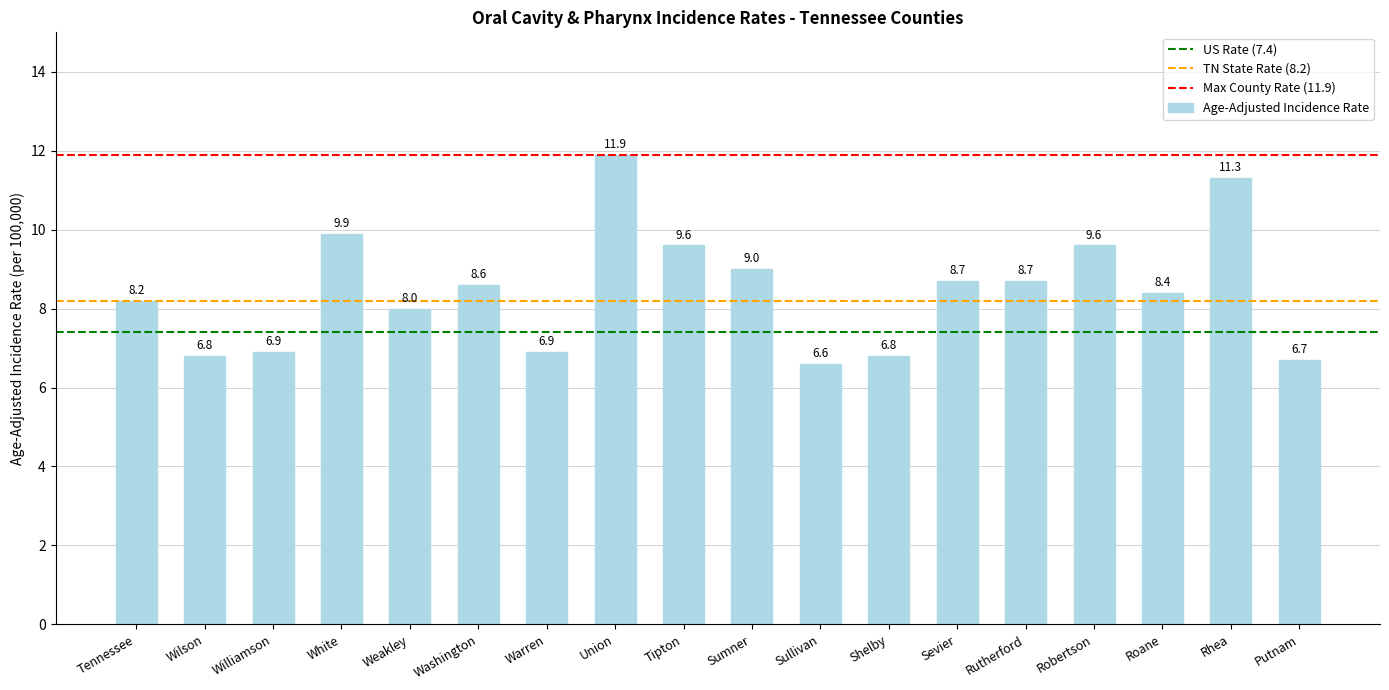

Reading right to left, extract all data points from this chart.

6.7	11.3	8.4	9.6	8.7	8.7	6.8	6.6	9.0	9.6	11.9	6.9	8.6	8.0	9.9	6.9	6.8	8.2